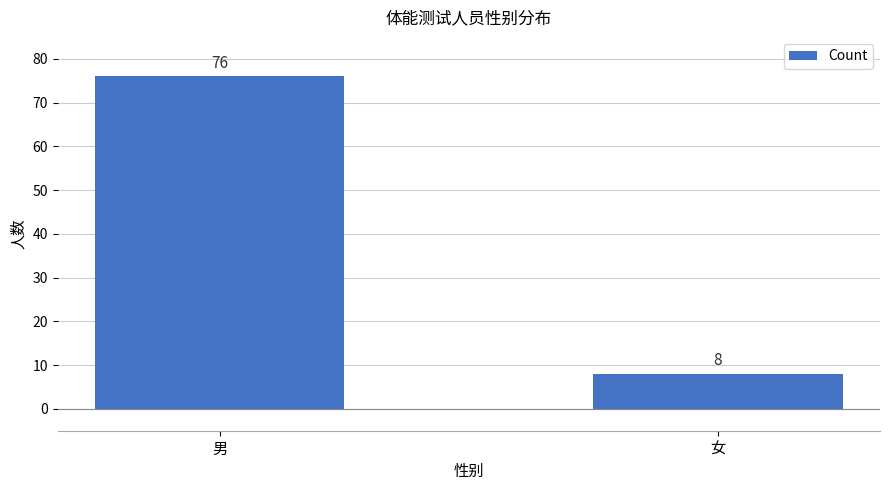

Which category has the highest value across all series?

男